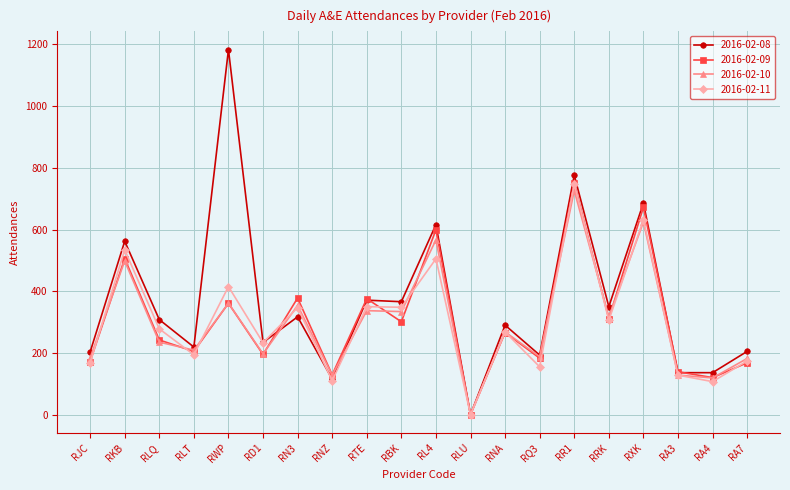

At which category is the sum across all series the highest?

RR1